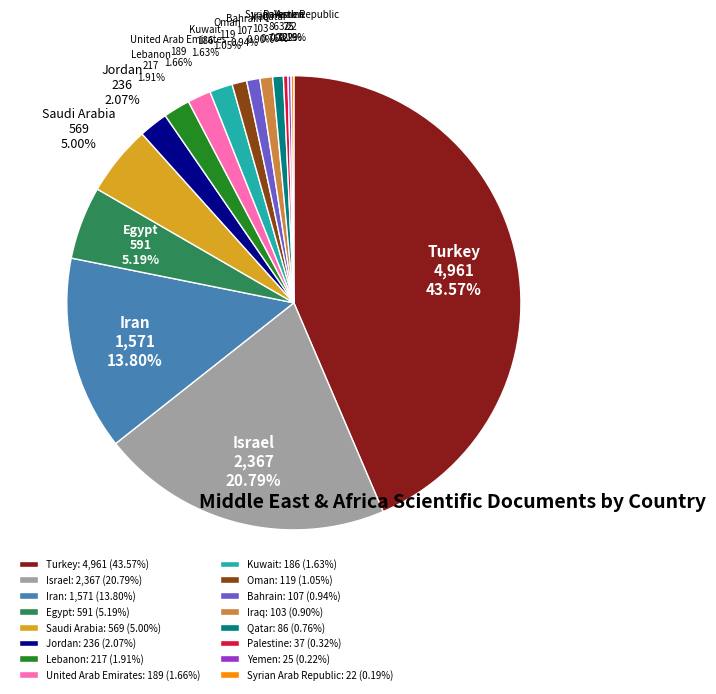

Approximately how many times larger is the value at Turkey compared to Iran?

3.2